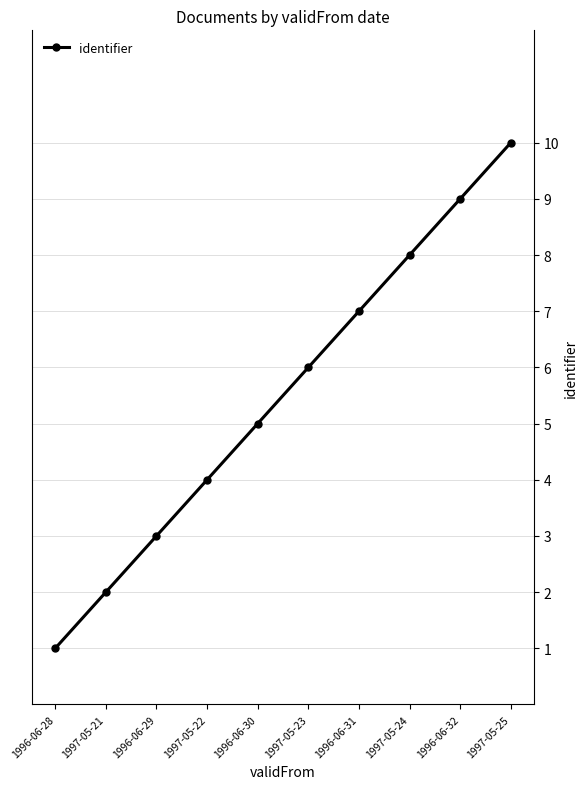

How many lines are shown in the chart?

1